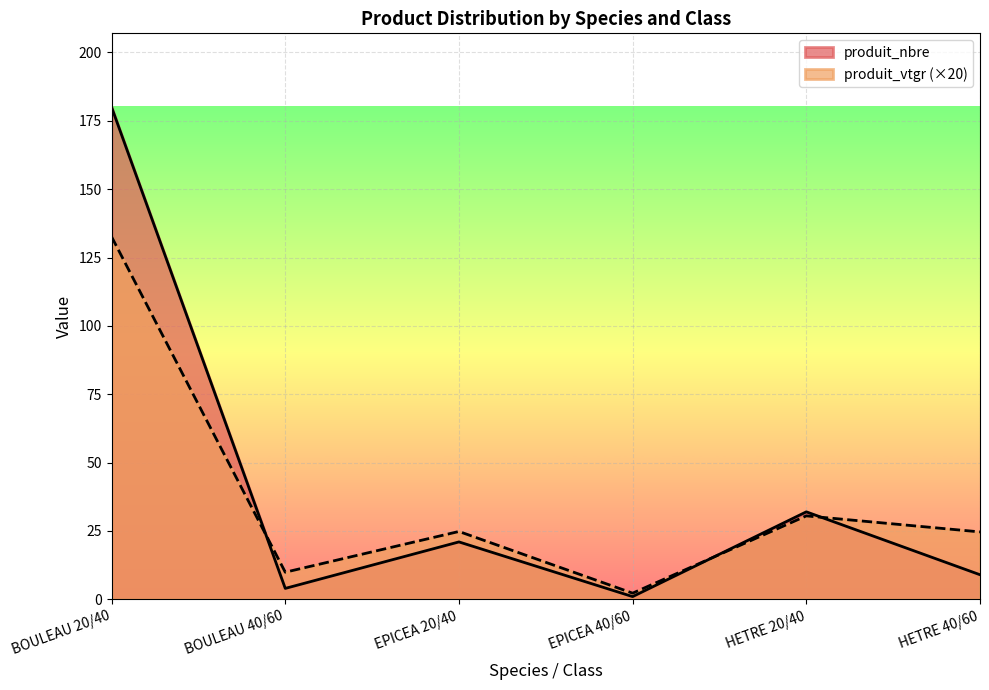

Which series has the widest spread of values?

produit_nbre